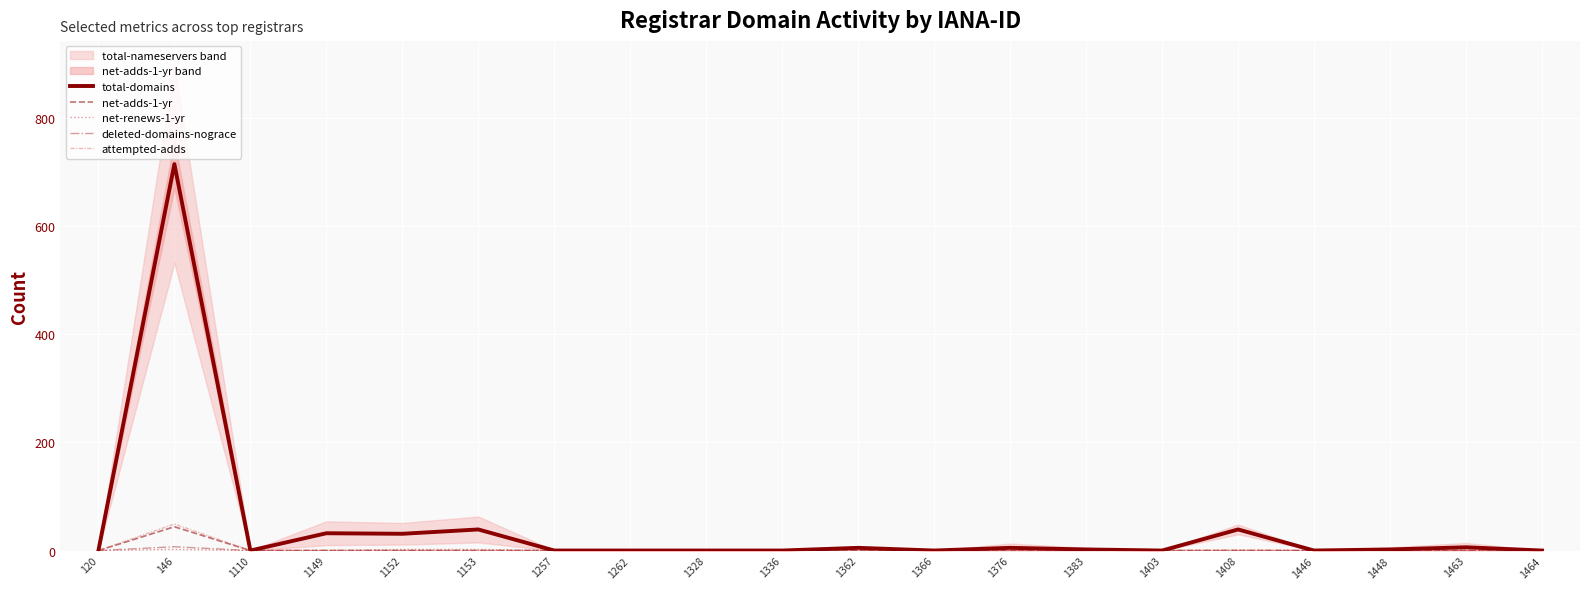

True or false: total-domains has more than 1 interior local peaks.

True